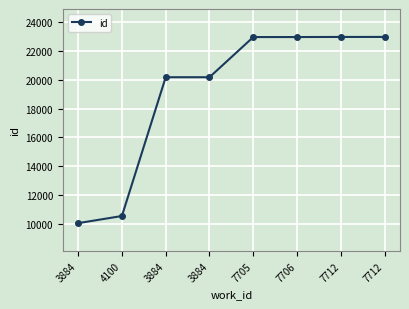

What is the label of the 6th point from the left?

7706